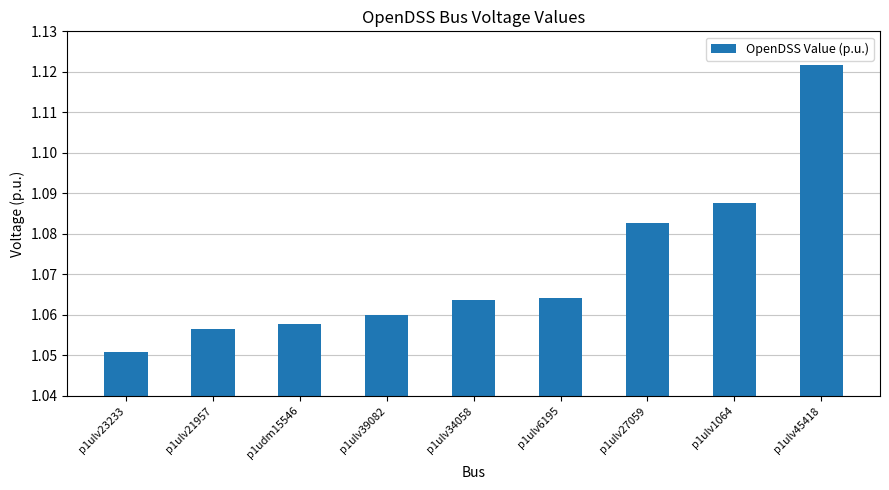

Approximately how many times larger is the value at p1ulv34058 compared to p1ulv39082?

1.0